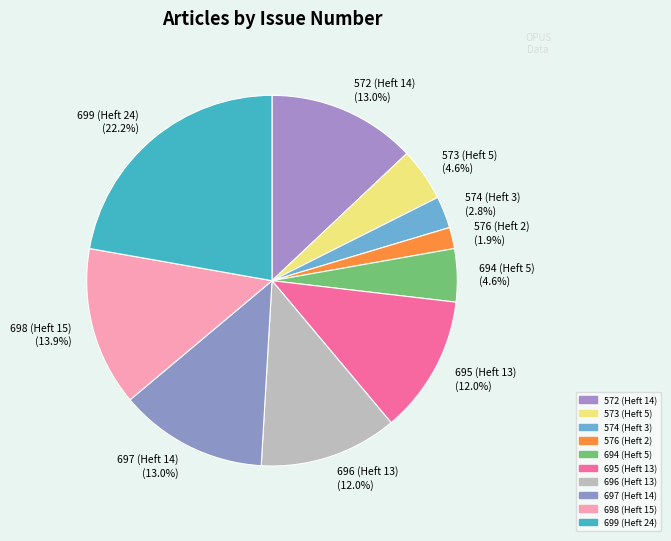

How much of the chart is everything except 696 (Heft 13)?

88.0%